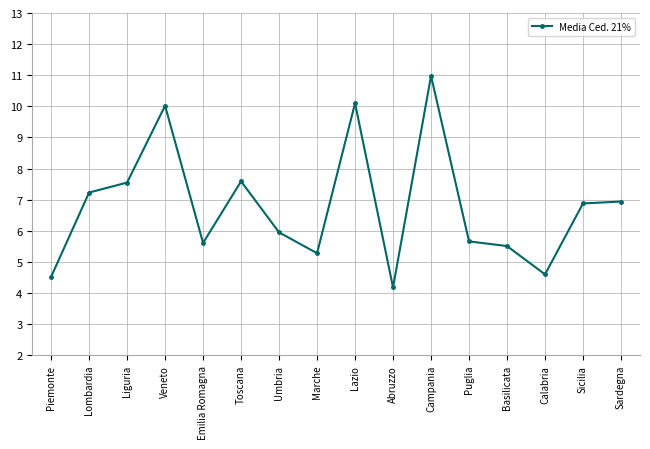

The chart shows a value of 2.9 at Marche. True or false?

False